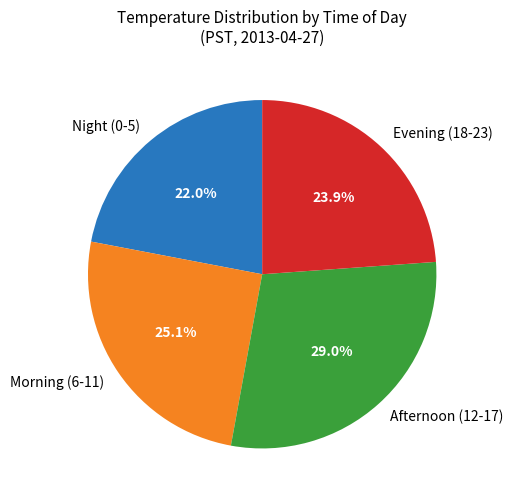

Is there any slice that represents more than half of the pie?

No